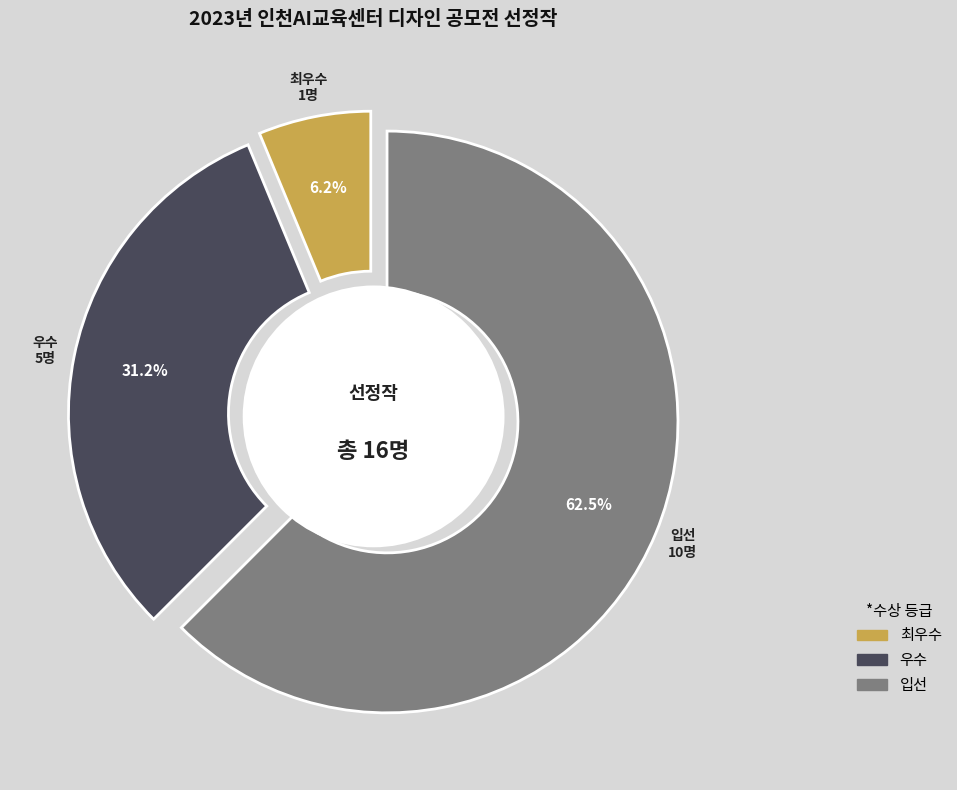

Approximately how many times larger is the value at 최우수 compared to 입선?

0.1